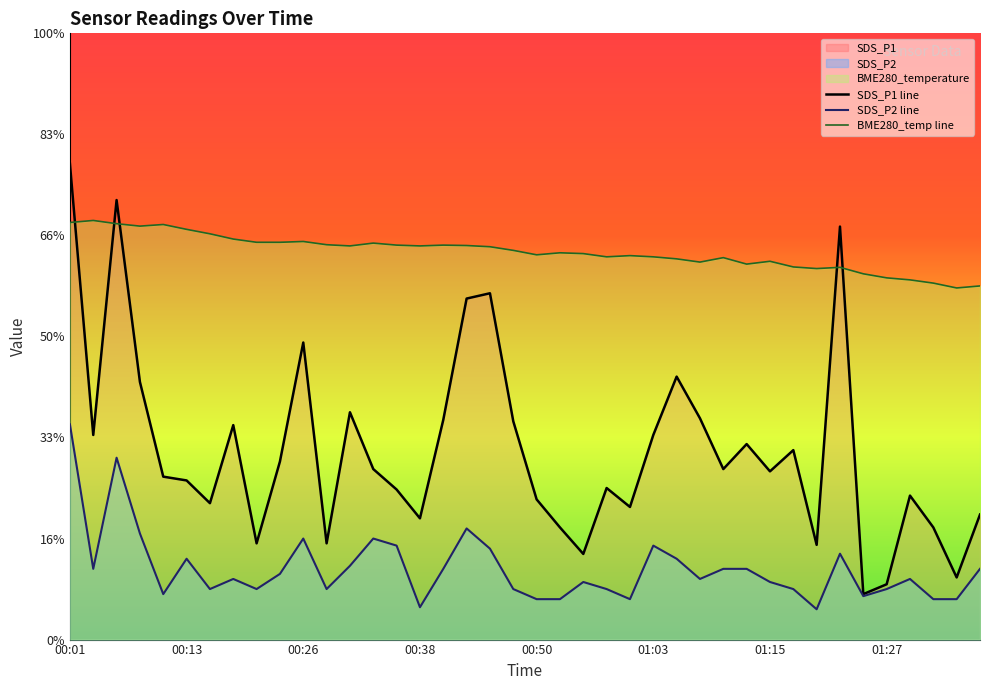

Count the number of categories in the chart.

40